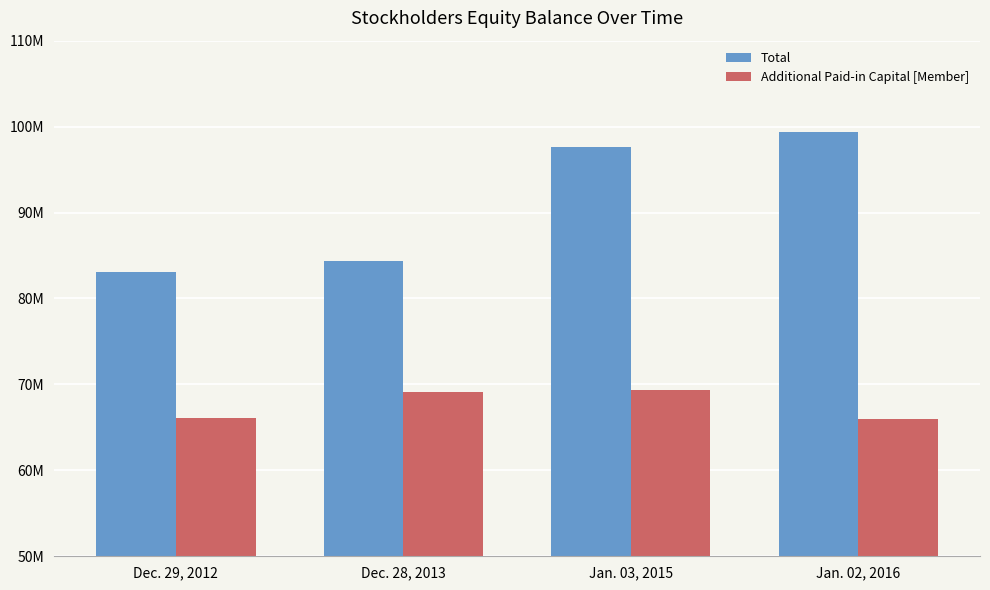

What is the difference between the maximum and minimum values in the Total series?

16277000